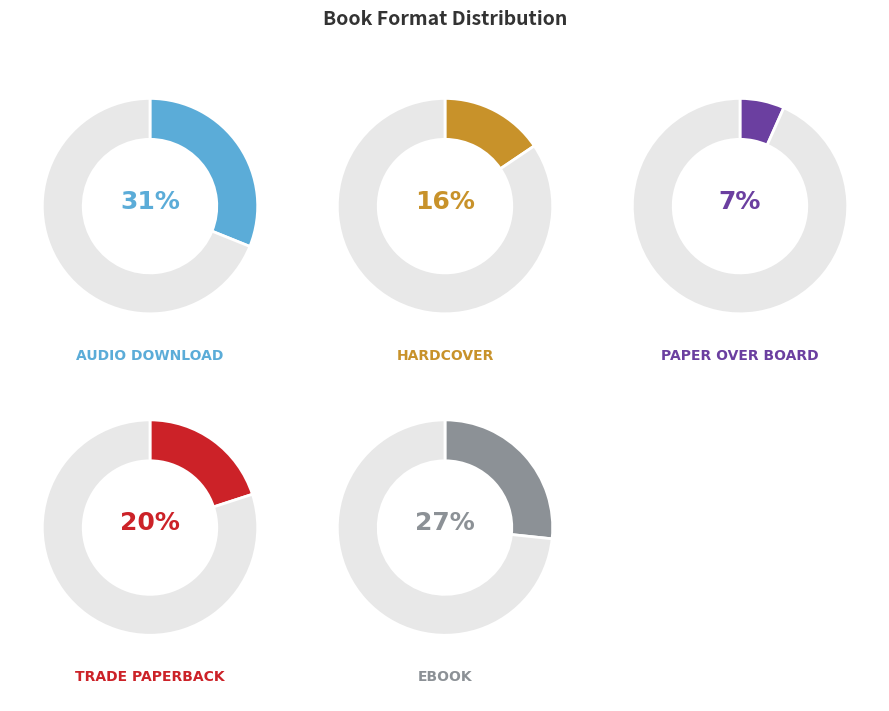

What is the smallest slice in the pie chart?

Paper Over Board